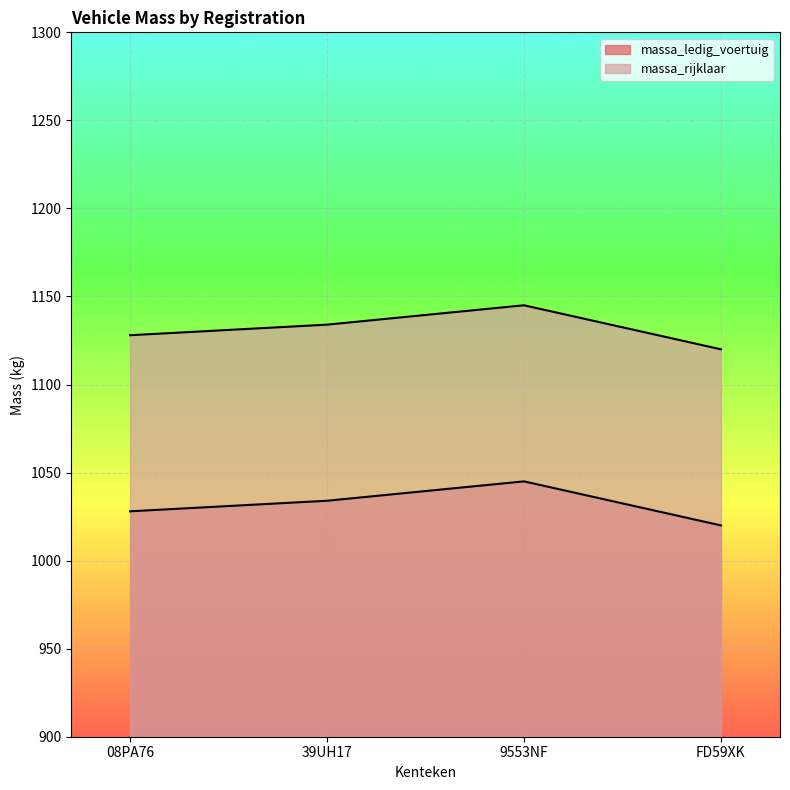

At which category does the chart reach its minimum across all series?

FD59XK